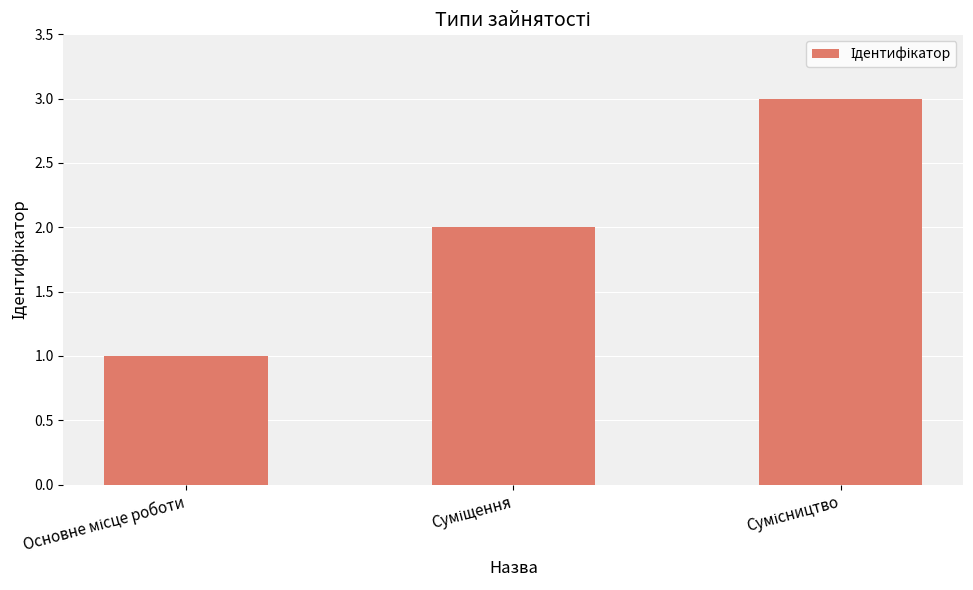

What is the sum of all values?

6